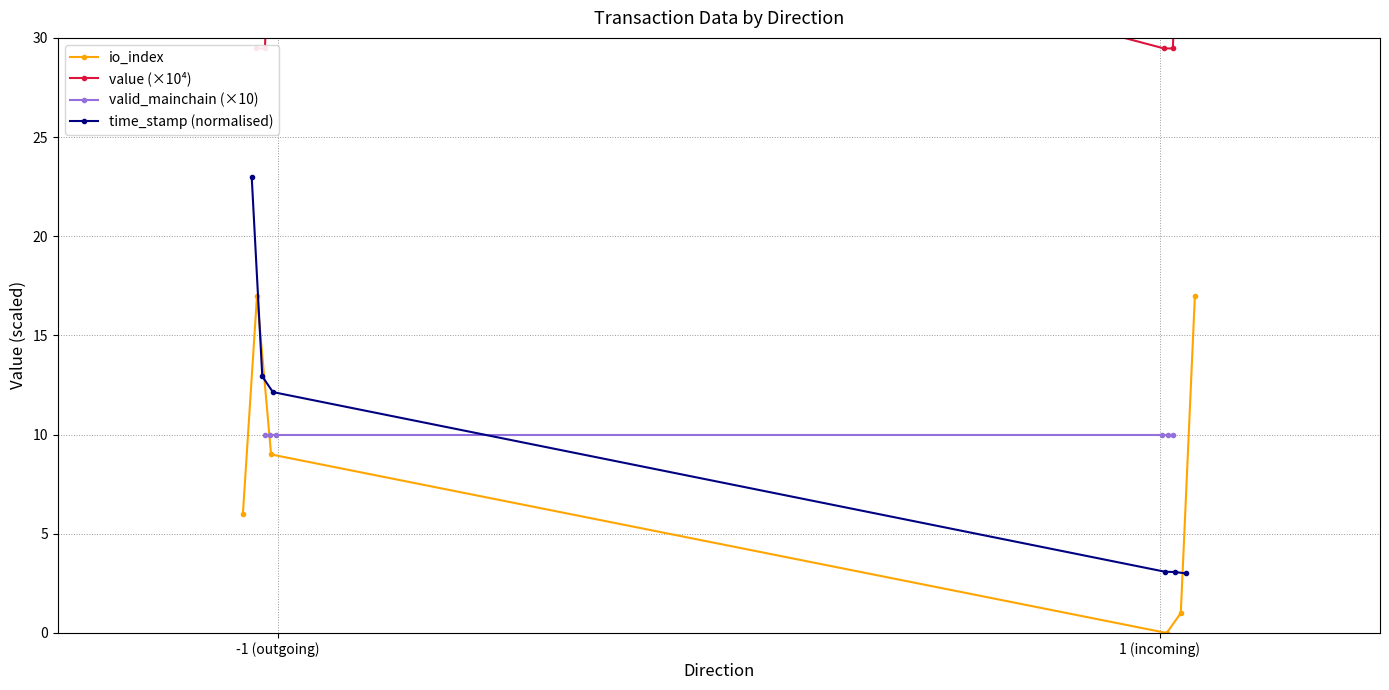

What is the highest value of the io_index series?

17